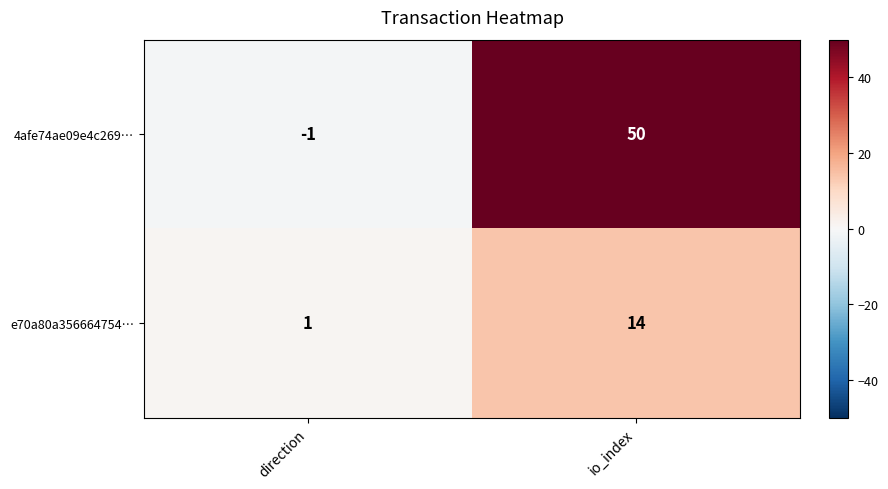

Reading left to right, transcribe all the data shown in this chart.

4afe74ae09e4c269…: -1	50
e70a80a356664754…: 1	14